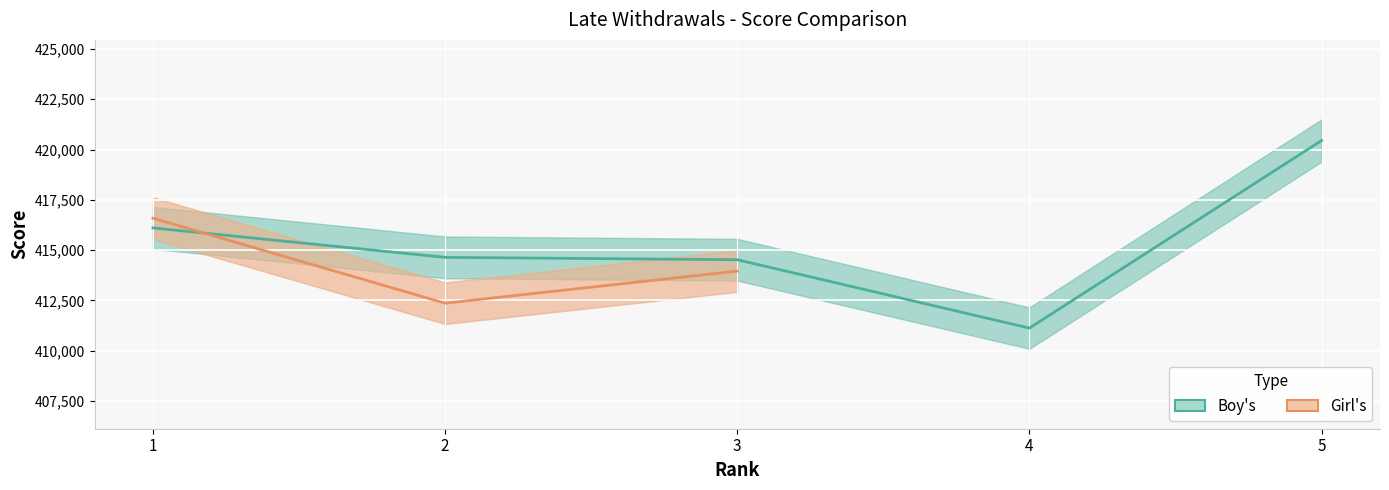

Does the chart display data point markers on the line(s)?

No